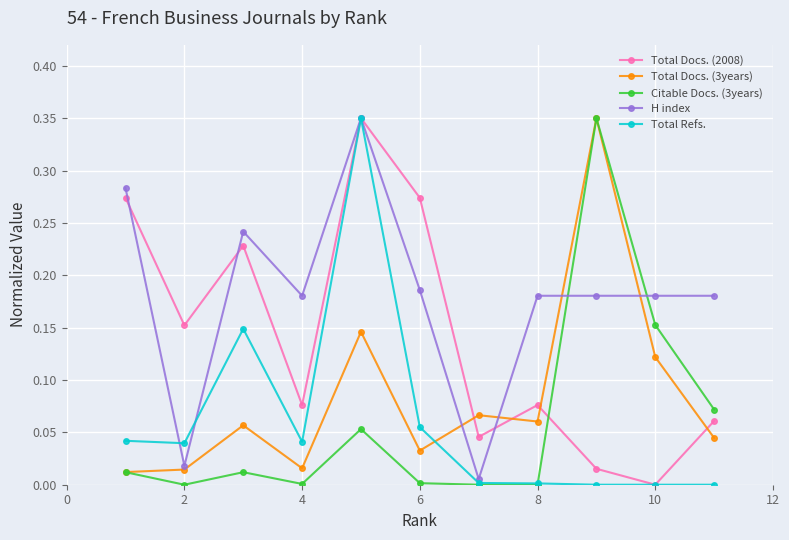

True or false: Total Docs. (2008) and Citable Docs. (3years) cross at least once.

True